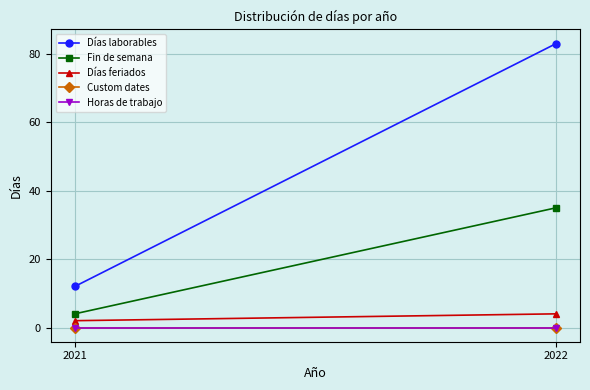

What is the total value across all series at 2021?

18